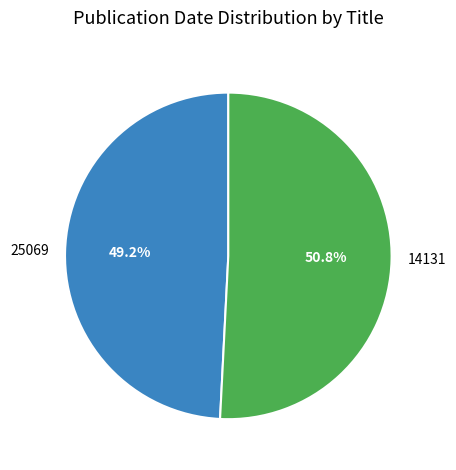

How much of the chart is everything except 14131?

49.2%